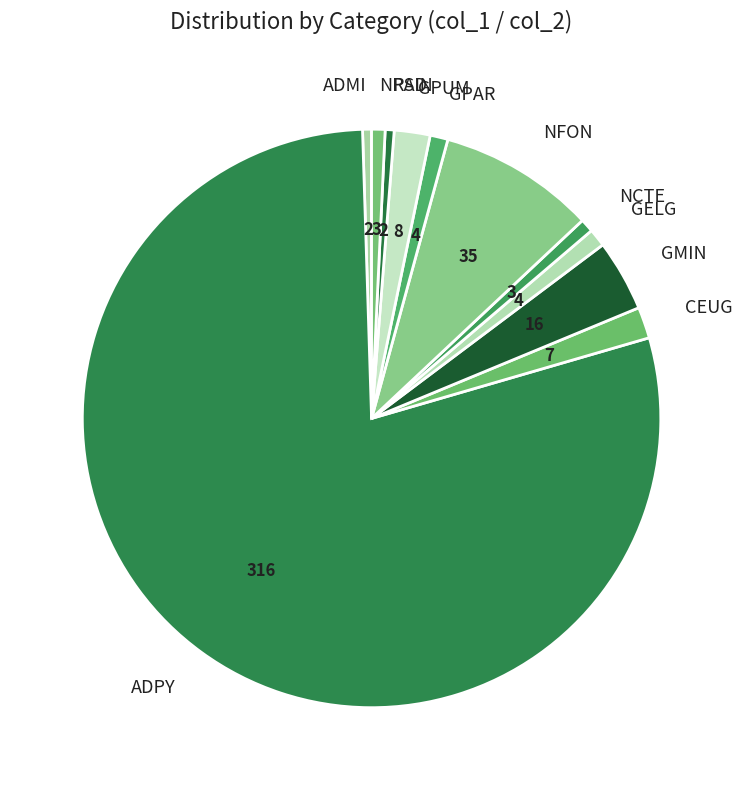

Is the sum of NPAD and NFON greater than half?

No